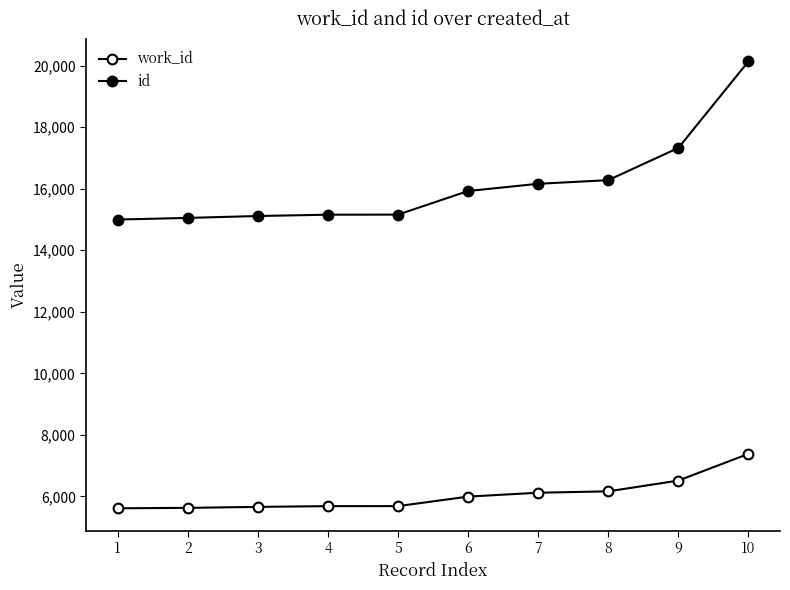

List the labels in order of work_id value, largest first.

10, 9, 8, 7, 6, 5, 4, 3, 2, 1